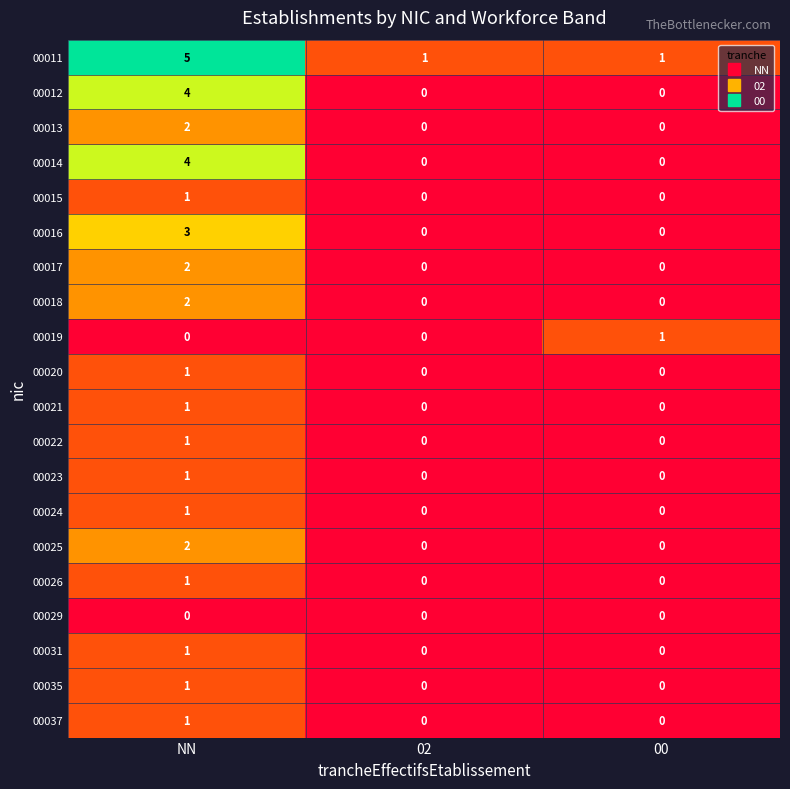

At which category does the chart reach its peak across all series?

NN